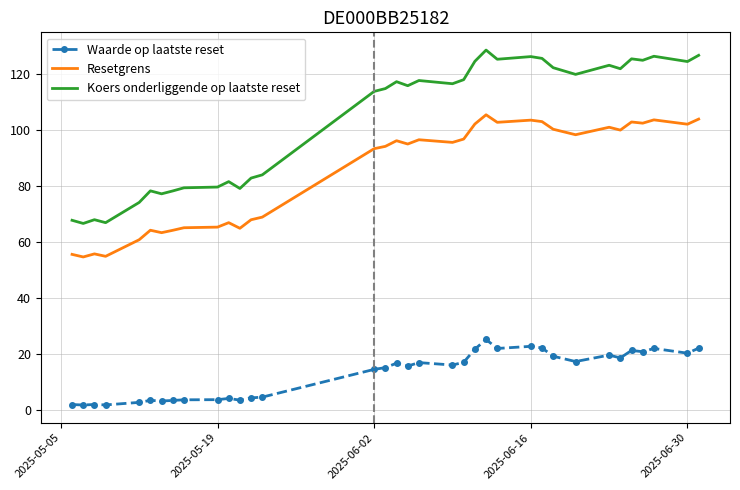

Which series has the widest spread of values?

Koers onderliggende op laatste reset